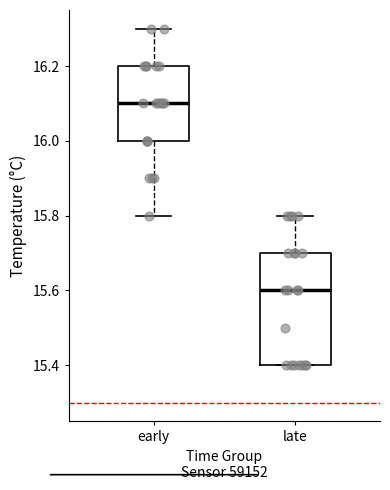

Reading left to right, read every box against the y-axis: the position of its median line, the range the box covers, and the ends of its whiskers. The values are not printed on the chart, so give them approximately, as read against the axis.

early: median 16.1, box 16.0 to 16.2, whiskers 15.8 to 16.3
late: median 15.6, box 15.4 to 15.7, whiskers 15.4 to 15.8